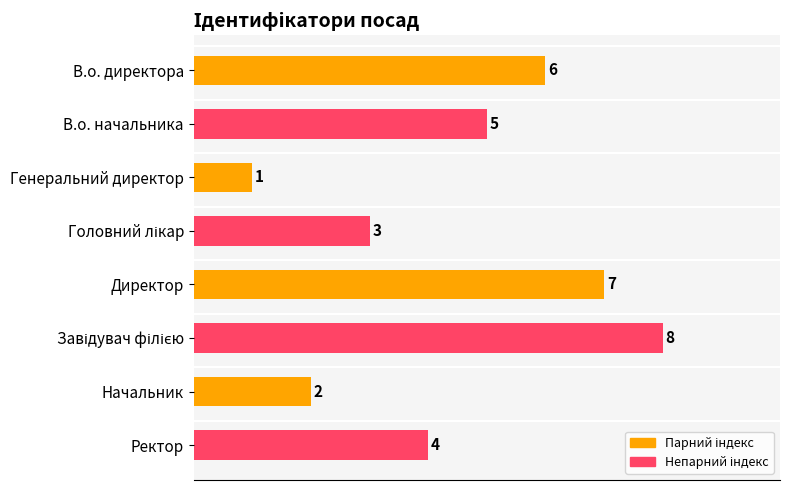

What is the sum of all values?

36